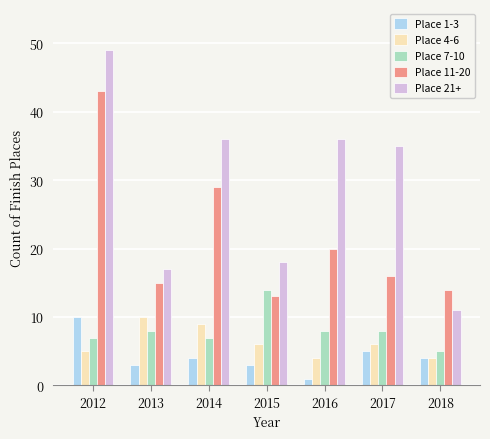

What is the value of the Place 4-6 bar at the 1st from the left?

5